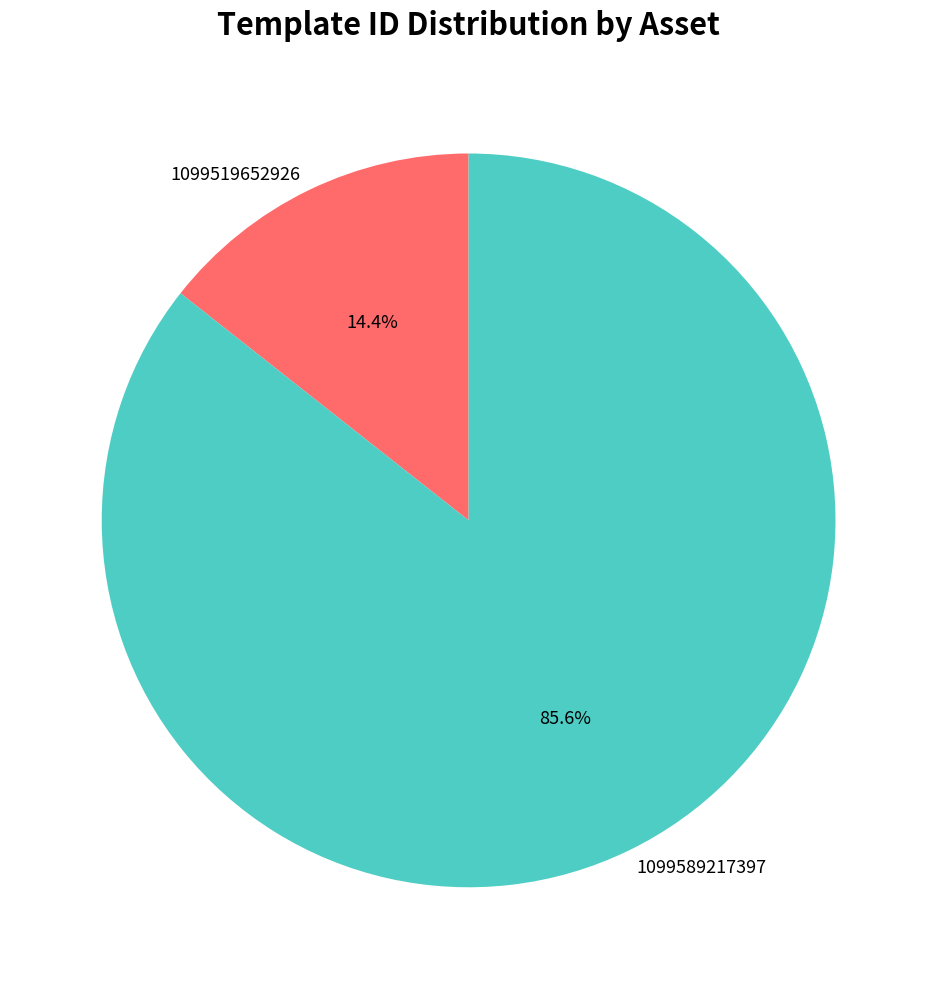

To the nearest percent, what percentage of the pie is 1099589217397?

86%